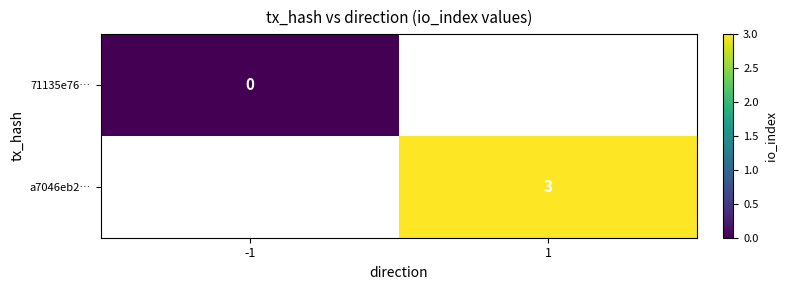

The a7046eb2… series shows 5 at 1. True or false?

False